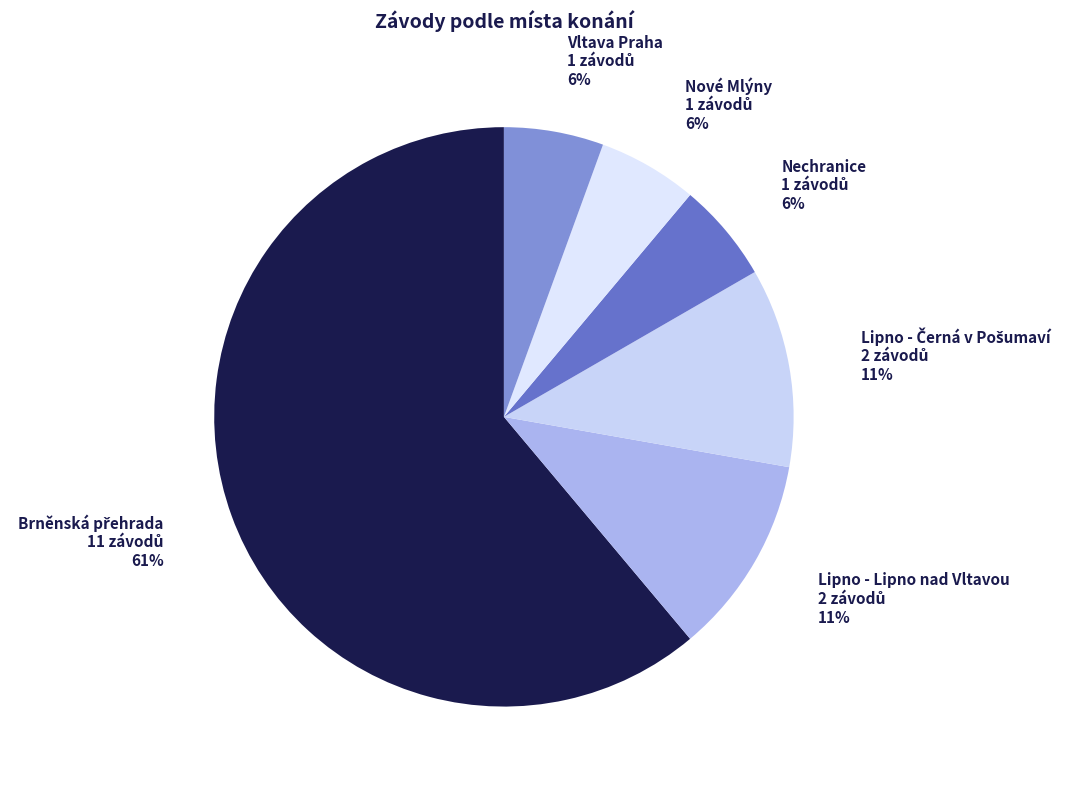

Does any single category account for the majority?

Yes